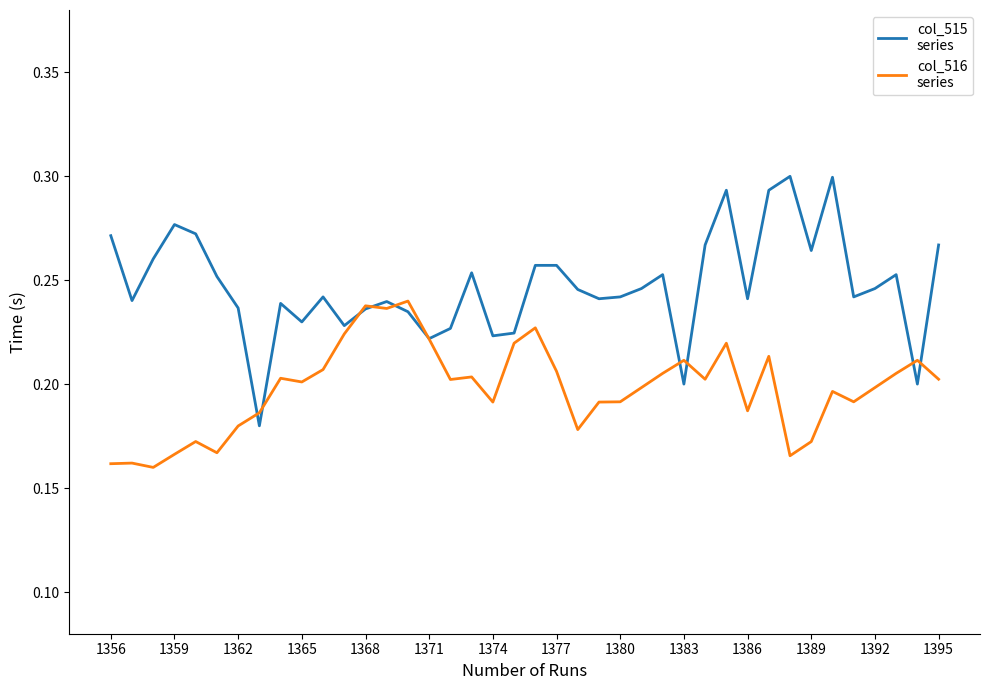

Which series has the largest total across all categories?

col_515 series